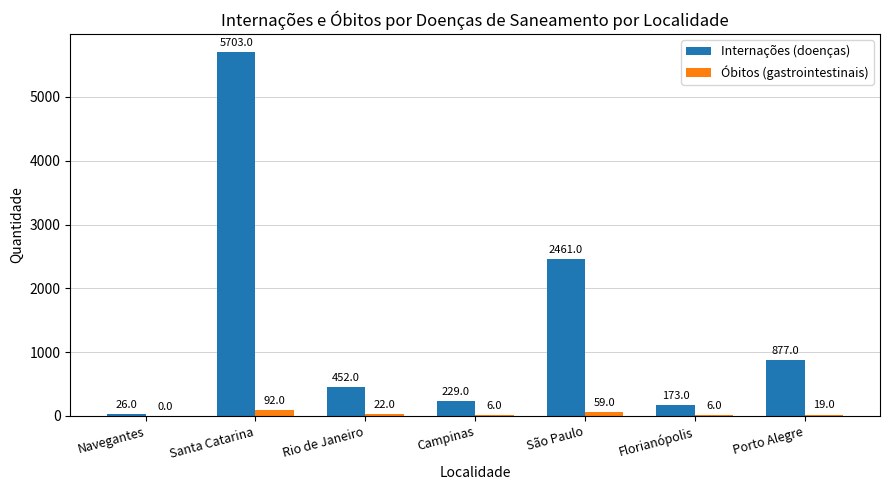

Count the number of data series in this chart.

2